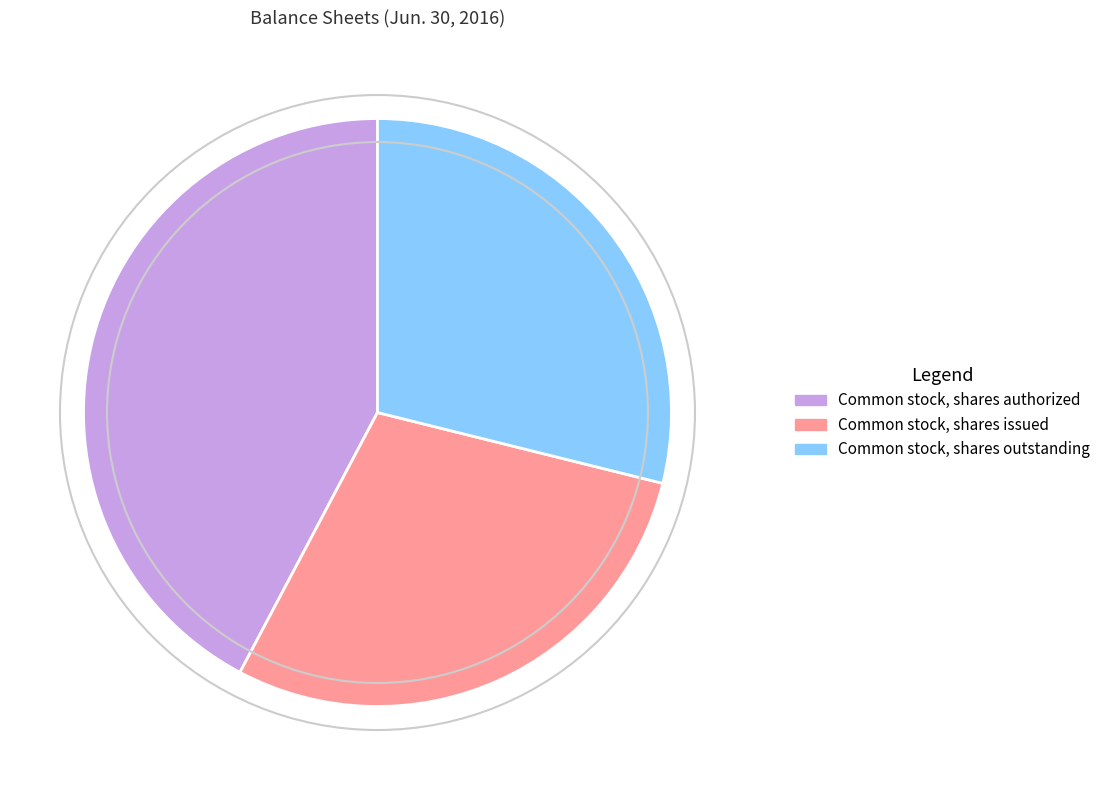

The Common stock, shares issued slice represents 29% of the pie. True or false?

True